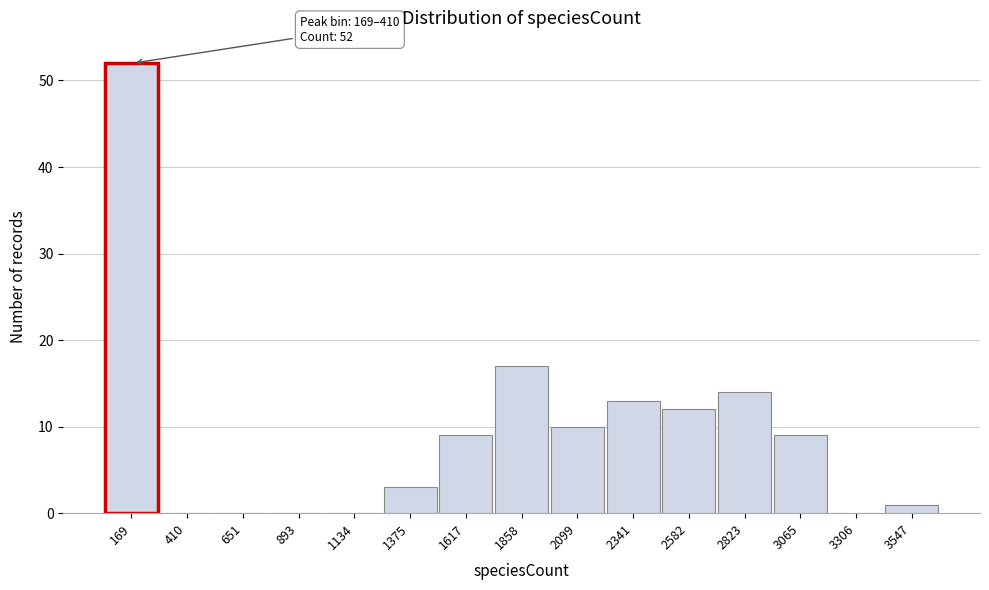

Reading right to left, what are all the values shown in this chart?

3547=1	3306=0	3065=9	2823=14	2582=12	2341=13	2099=10	1858=17	1617=9	1375=3	1134=0	893=0	651=0	410=0	169=52